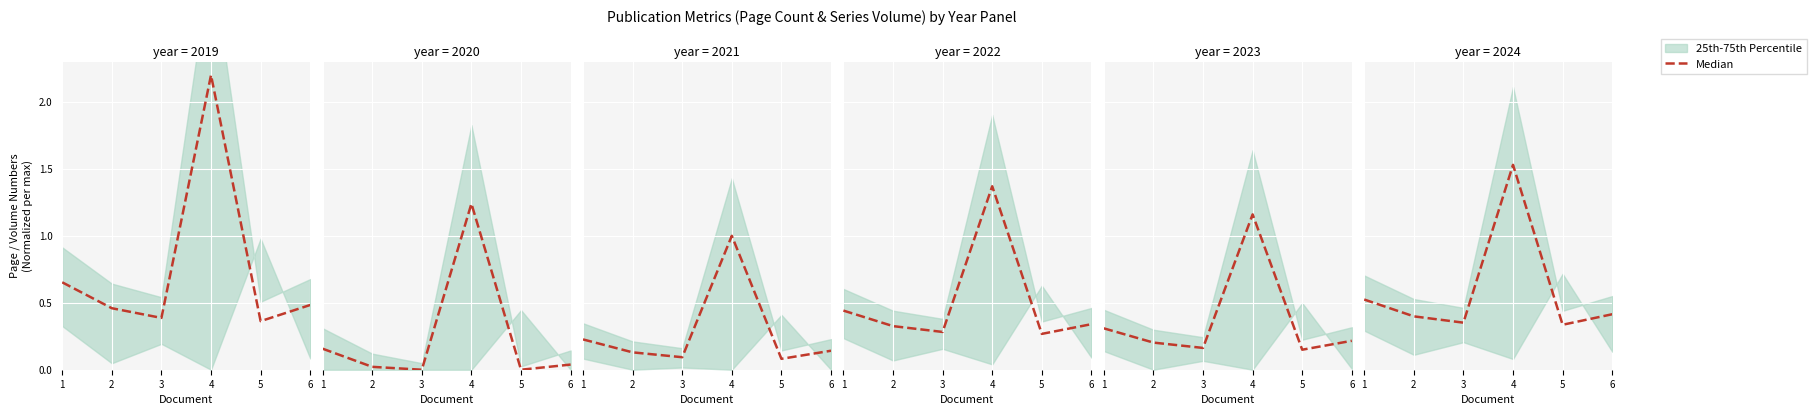

Does the chart display data point markers on the line(s)?

No